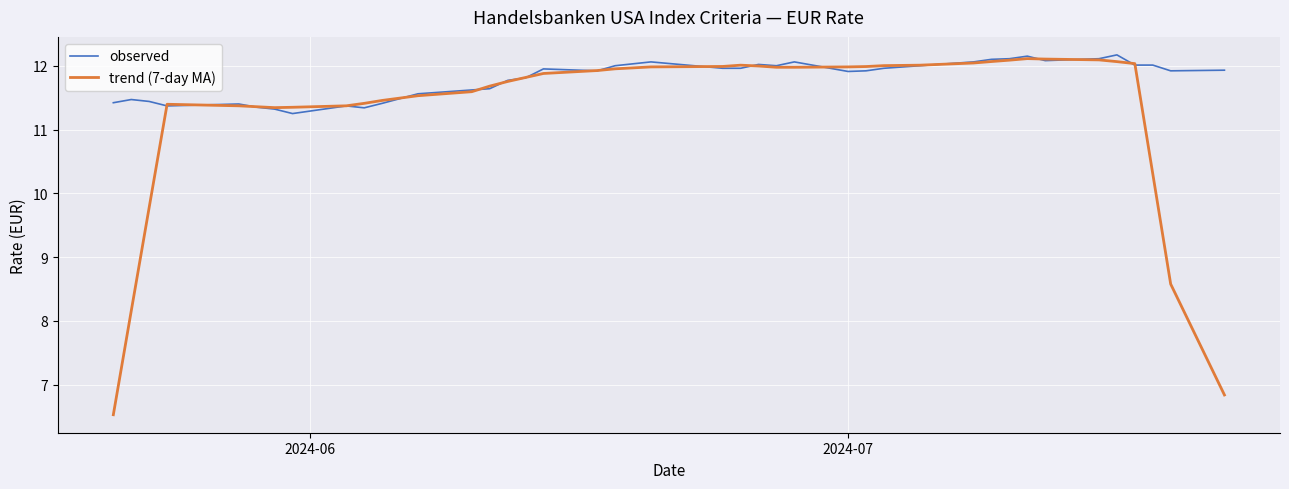

Which series has the largest range (max minus min)?

trend (7-day MA)